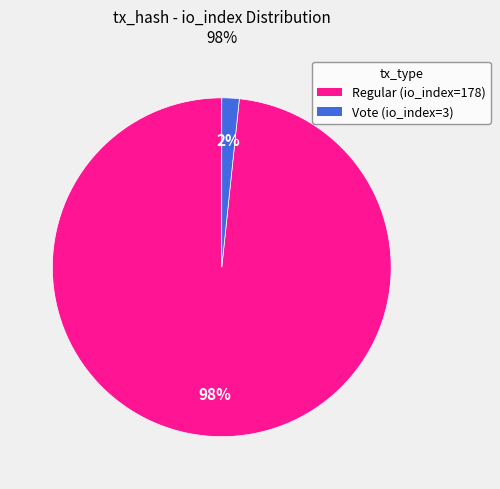

What is the largest slice in the pie chart?

Regular (io_index=178)